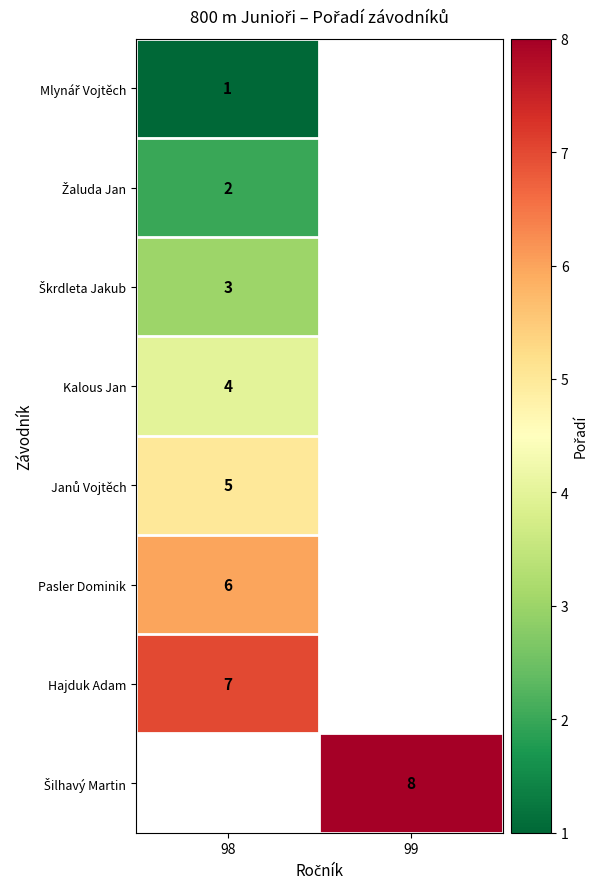

Is it true that Hajduk Adam equals 7 at 98?

True